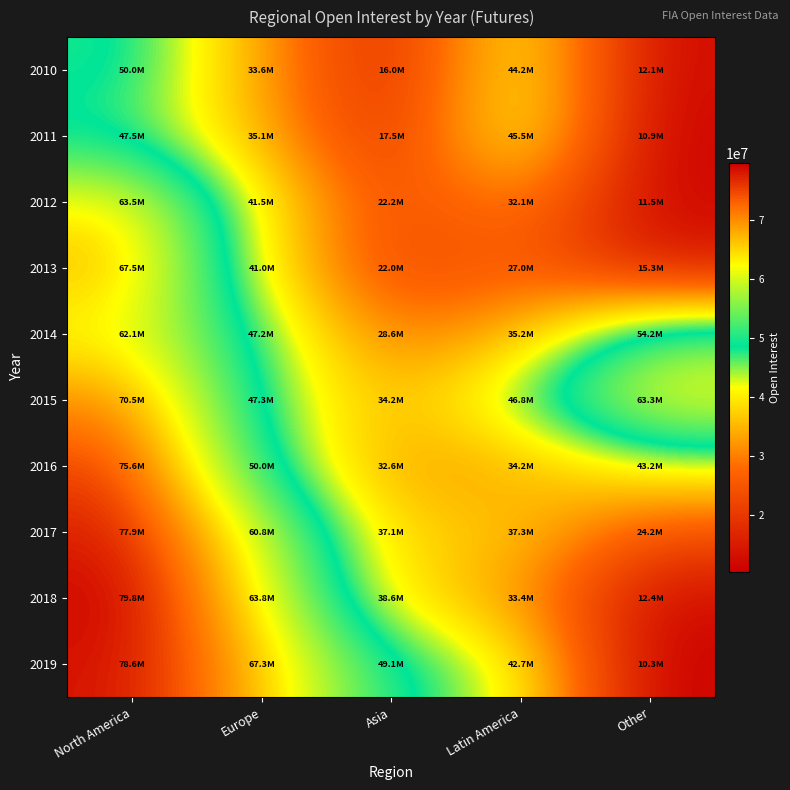

What is the spread (max minus min) of values at Other?

53010601